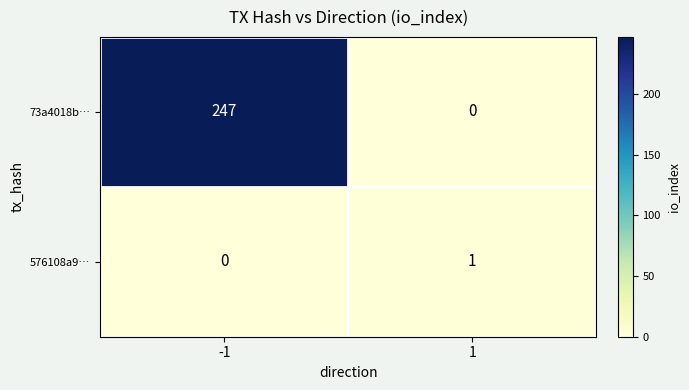

What is the average value of the 73a4018b… series?

124